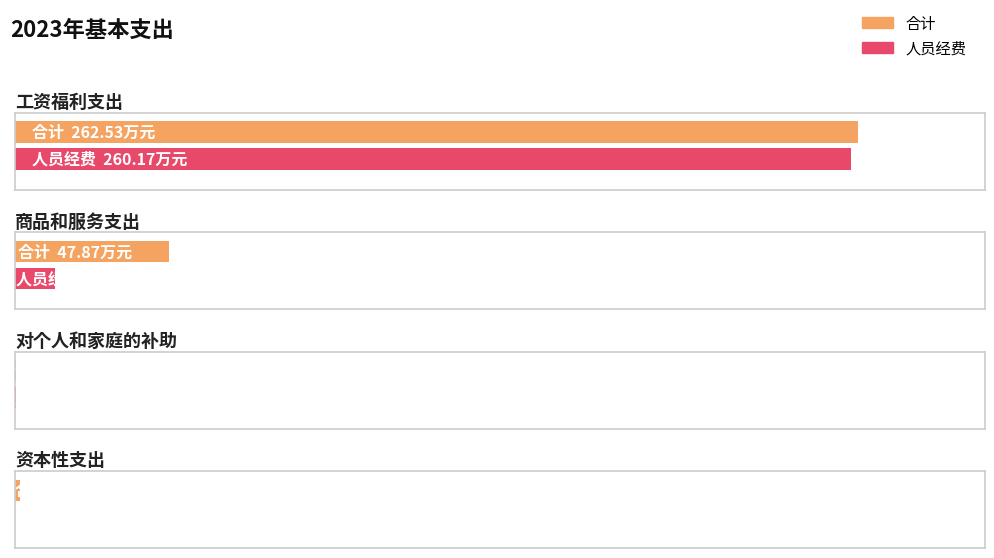

What is the difference between the second highest and minimum values in the 合计 series?

47.7